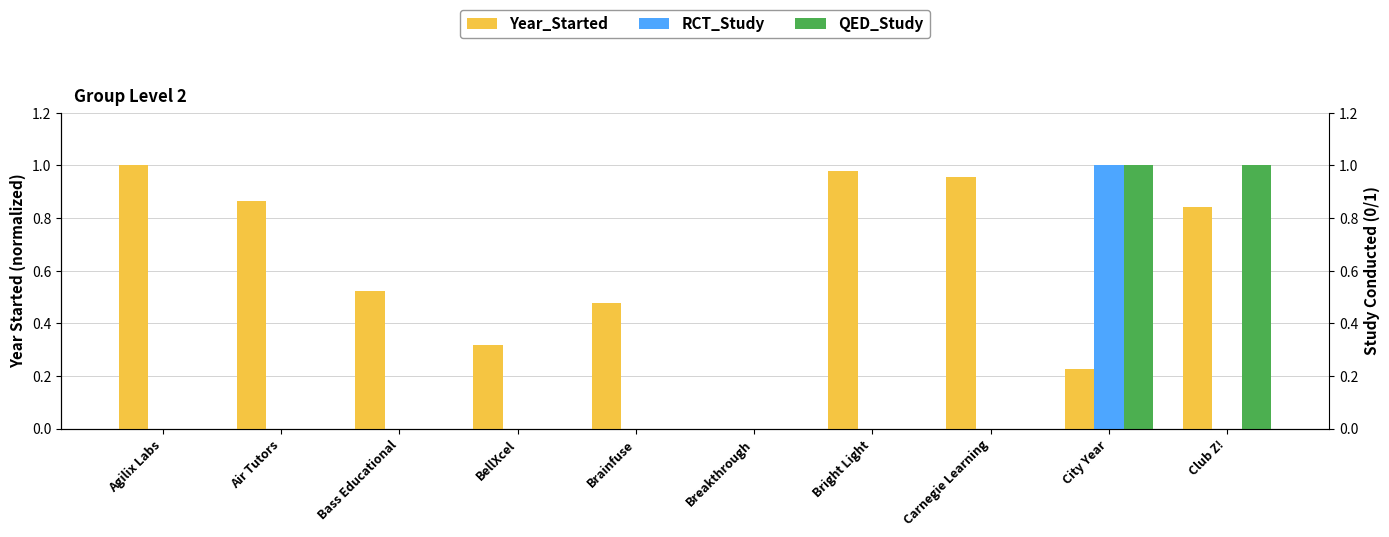

How many series are shown in this chart?

3